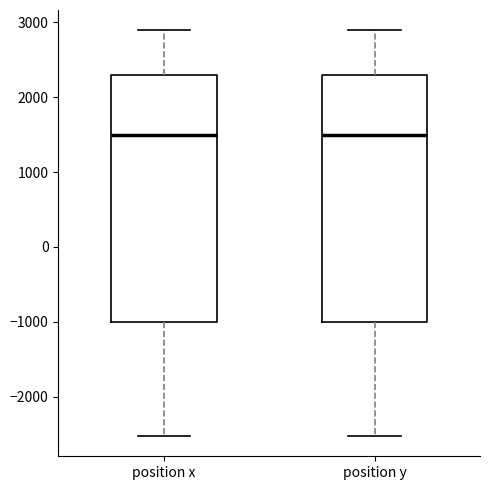

Reading left to right, read every box against the y-axis: the position of its median line, the range the box covers, and the ends of its whiskers. The values are not printed on the chart, so give them approximately, as read against the axis.

position x: median 1500, box -1000 to 2300, whiskers -2500 to 2900
position y: median 1500, box -1000 to 2300, whiskers -2500 to 2900